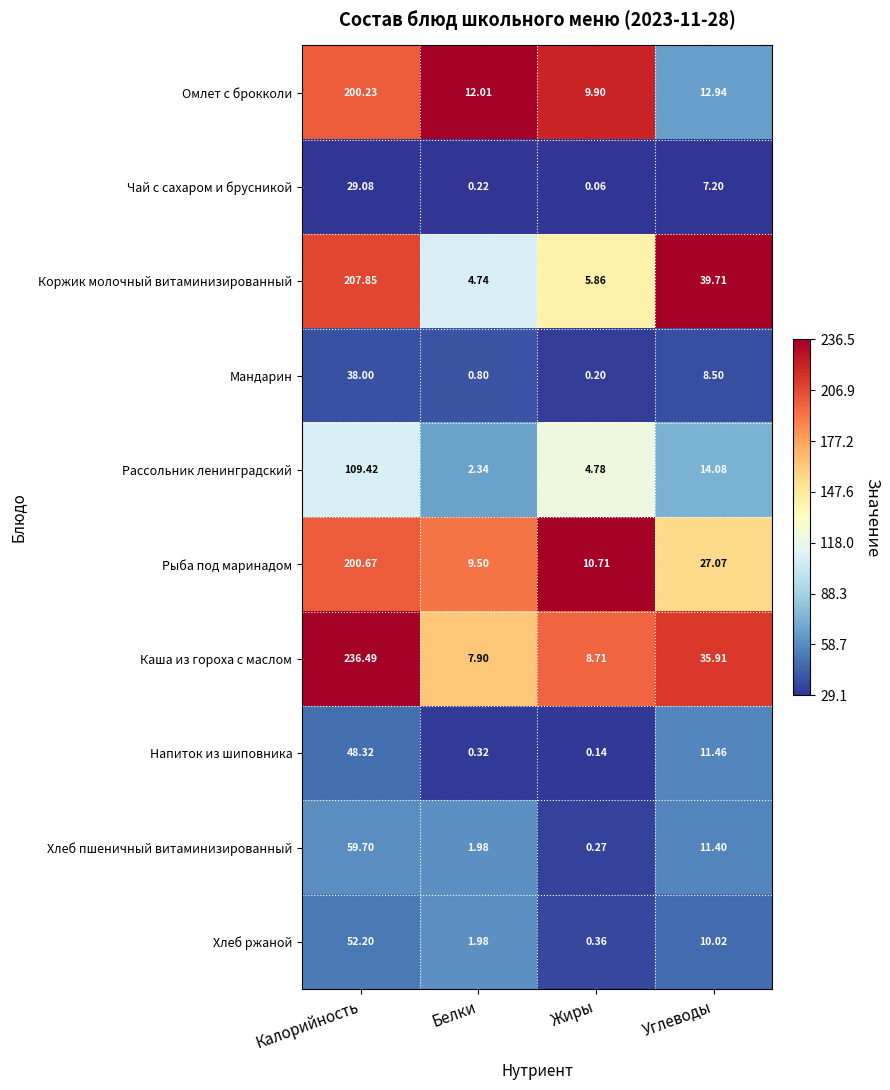

At which category is the sum across all series the highest?

Калорийность